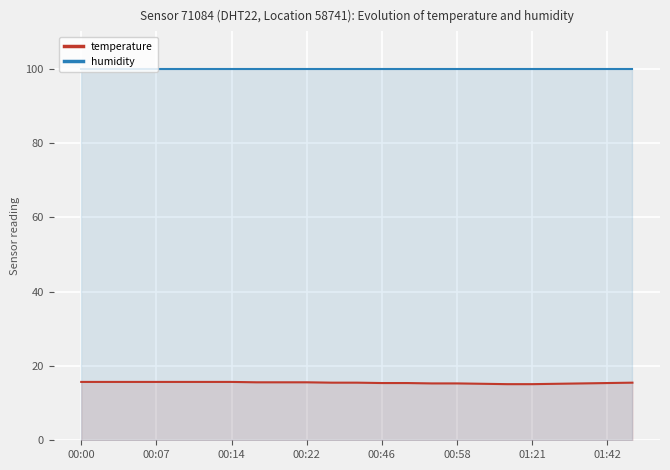

True or false: humidity has more than 1 interior local peaks.

False